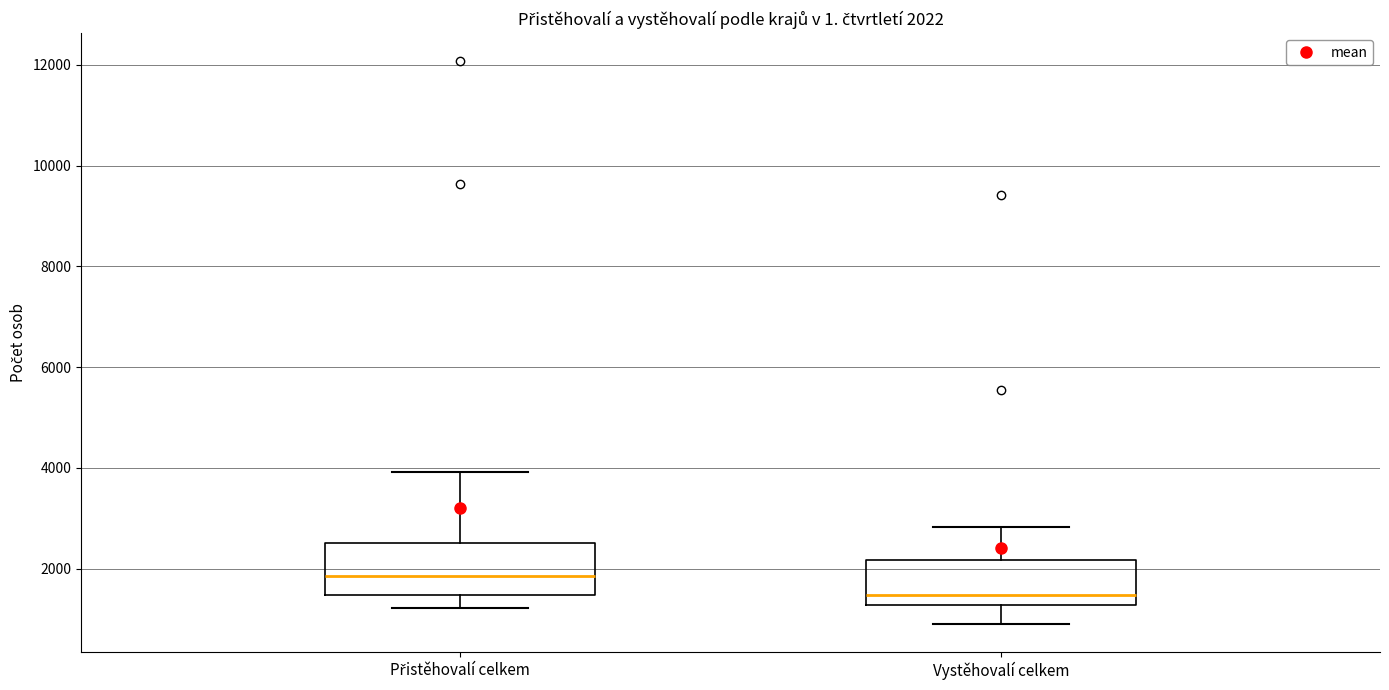

Which box's median line is the highest?

Přistěhovalí celkem